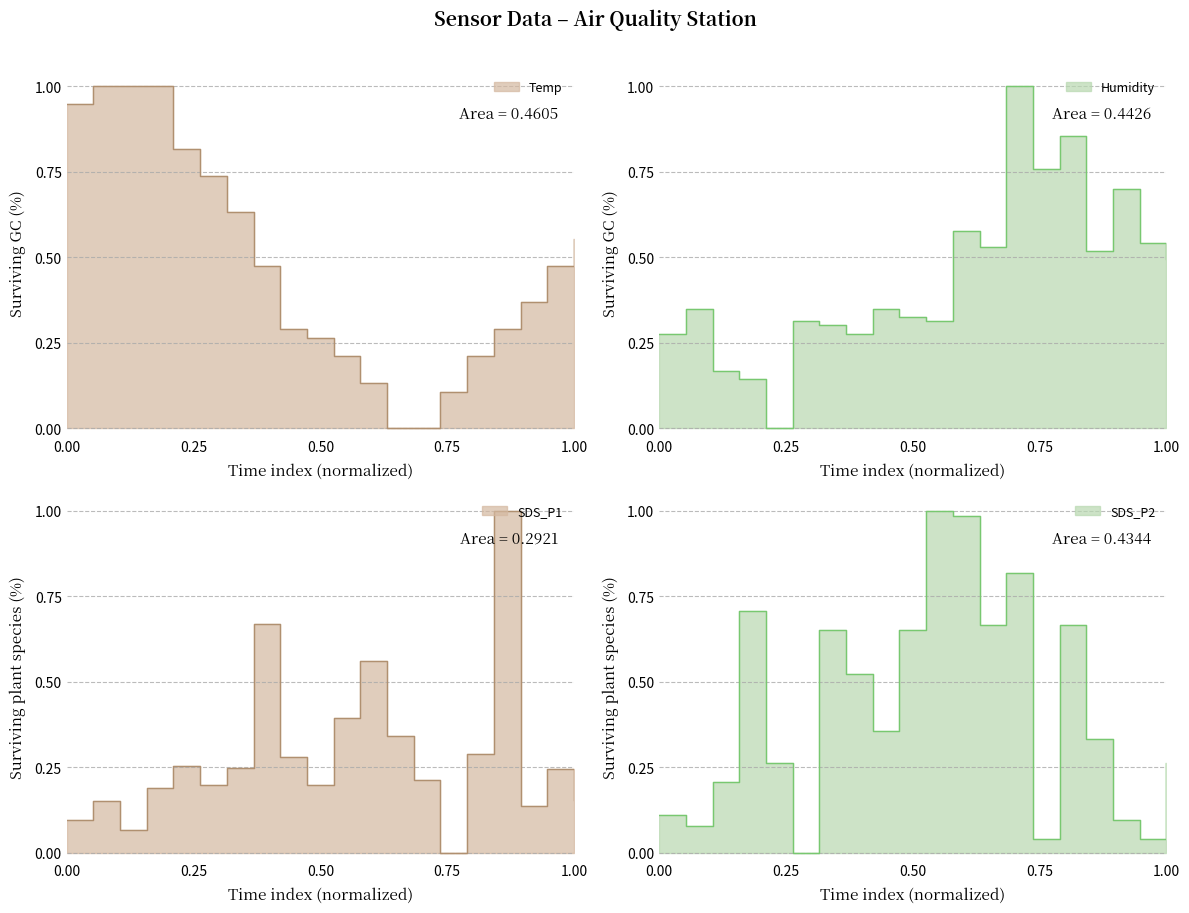

Which series changed the most between 00:30 and 07:00?

Temp